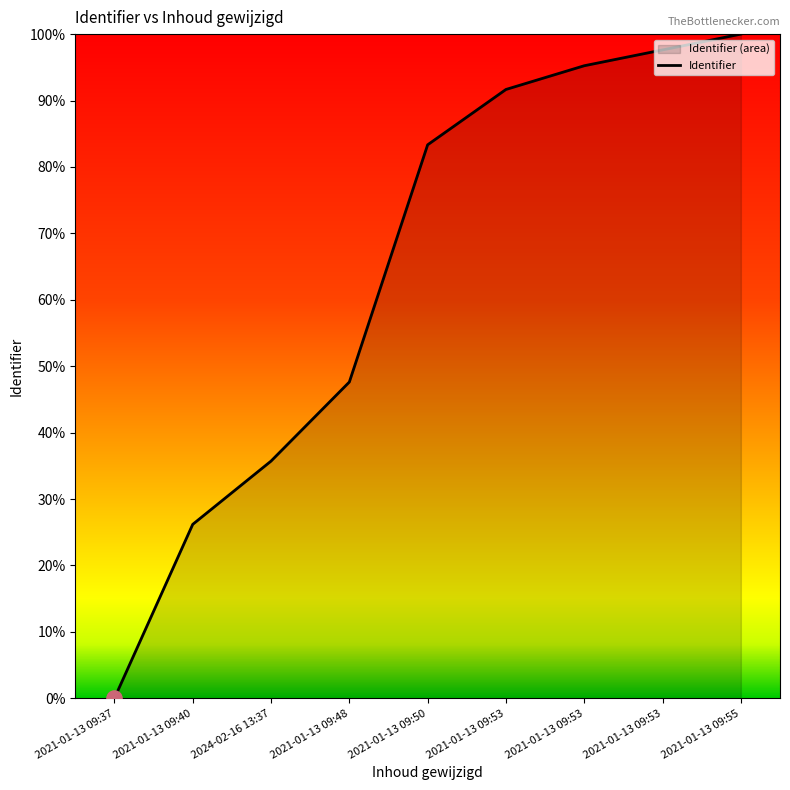

What is the change in value from 2021-01-13 09:40 to 2021-01-13 09:53?

+71.4